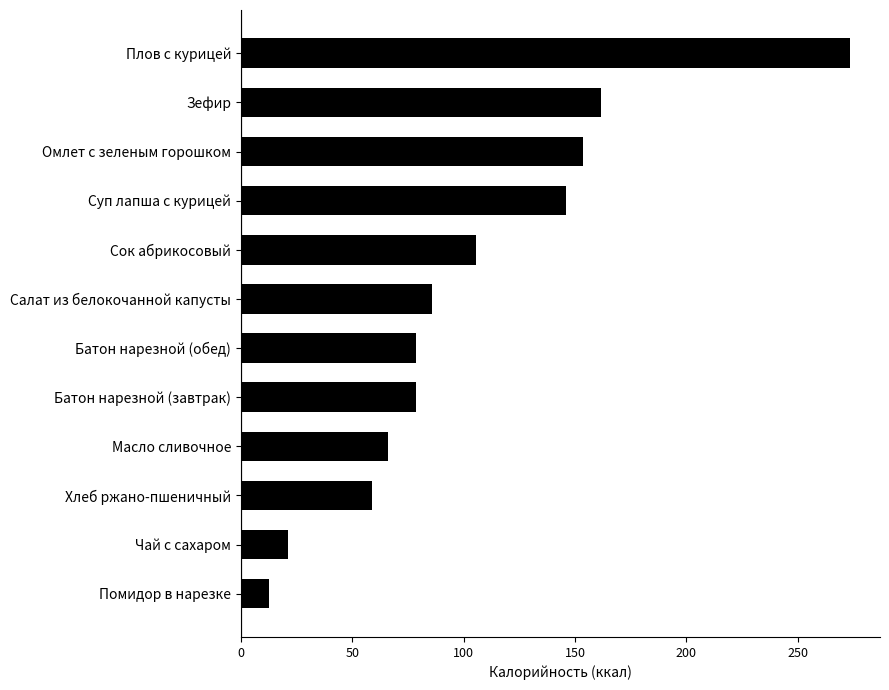

What is the smallest value displayed?

12.8